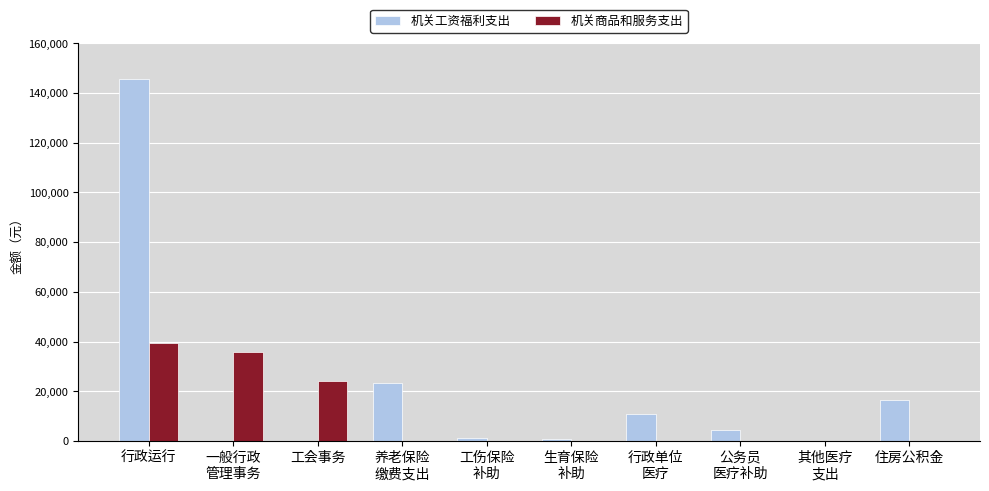

What is the average value of the 机关工资福利支出 series?

20296